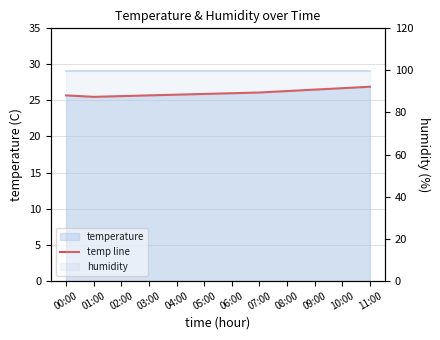

Which series has the largest total across all categories?

humidity (line)